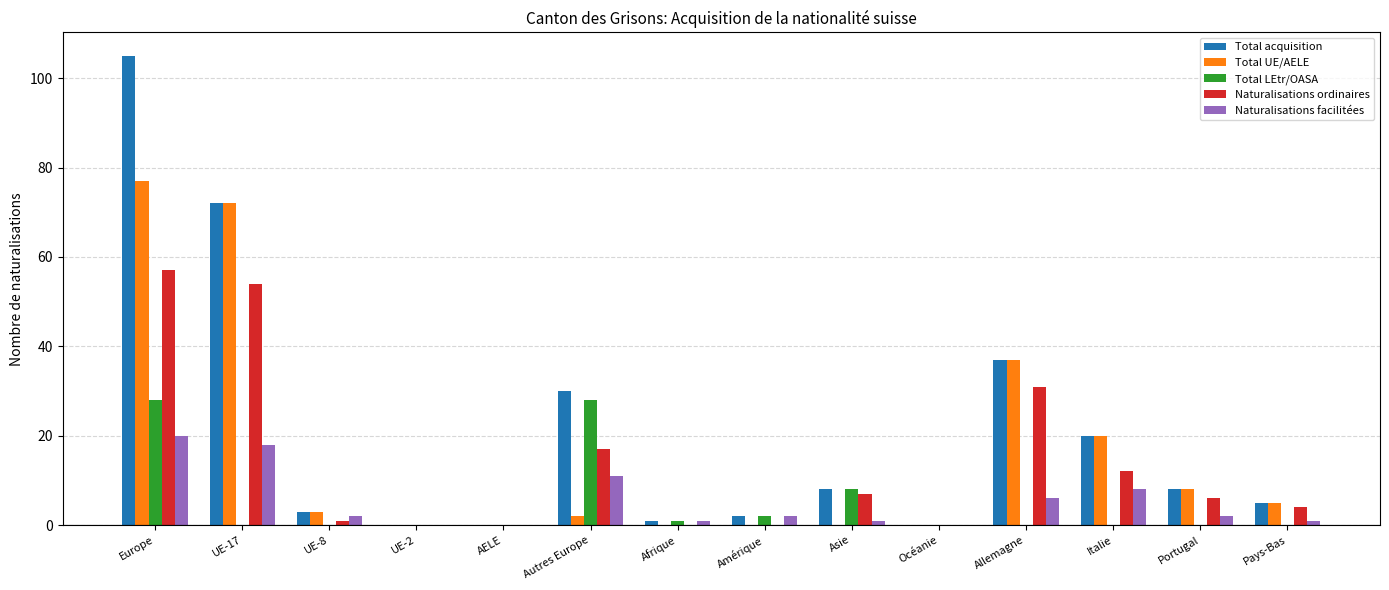

What is the average value of the Total LEtr/OASA series?

5